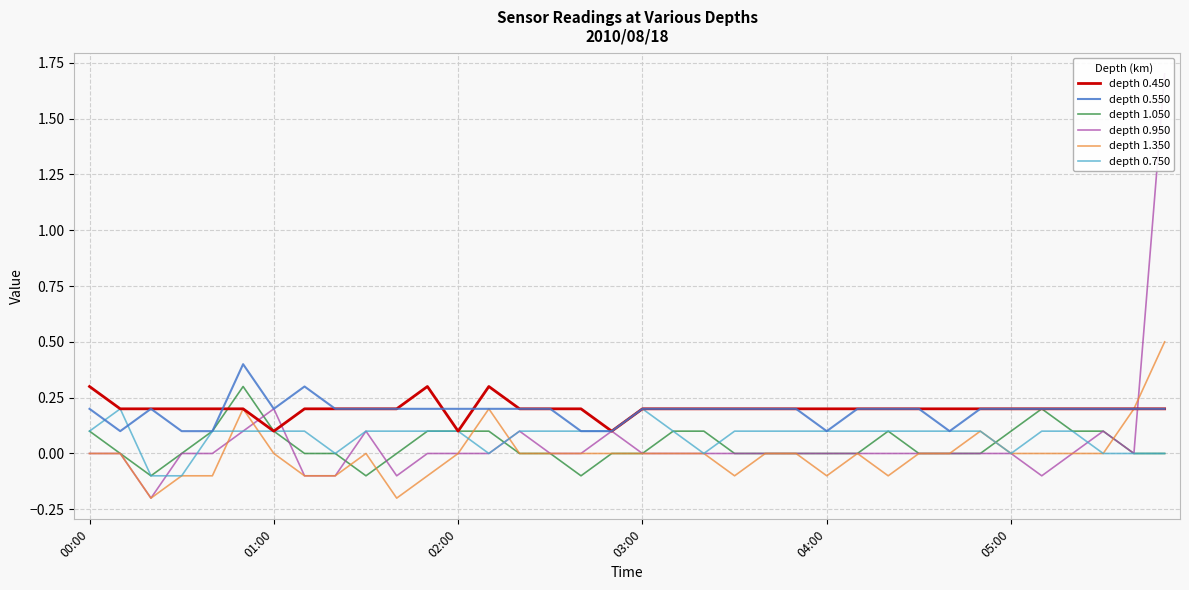

What is the highest value of the depth 0.550 series?

0.4